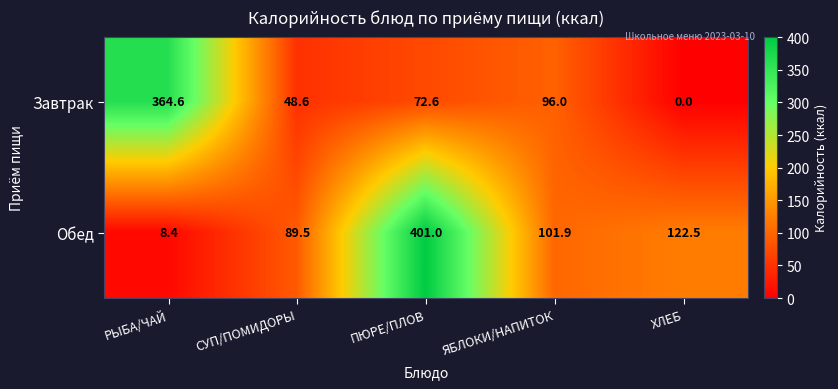

Which label corresponds to the largest value in the chart?

ПЮРЕ/ПЛОВ